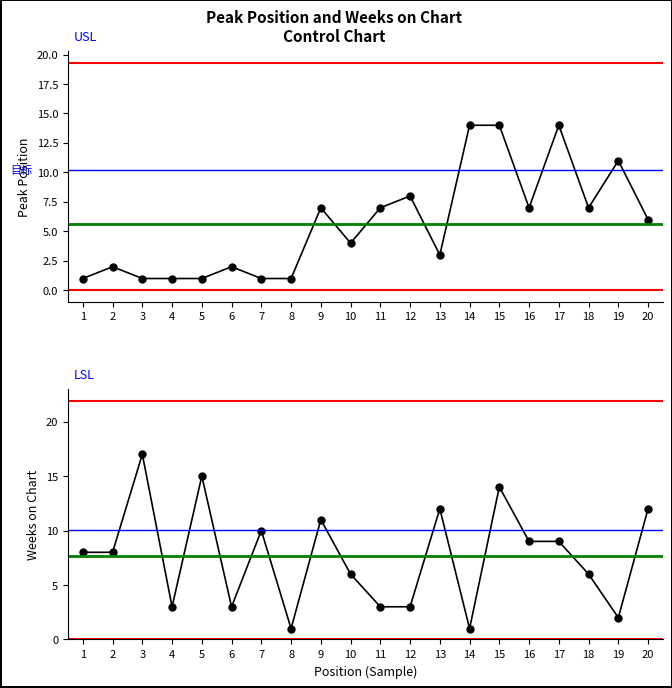

Between which two adjacent categories do Peak Position and Weeks on Chart first intersect?

10 and 11